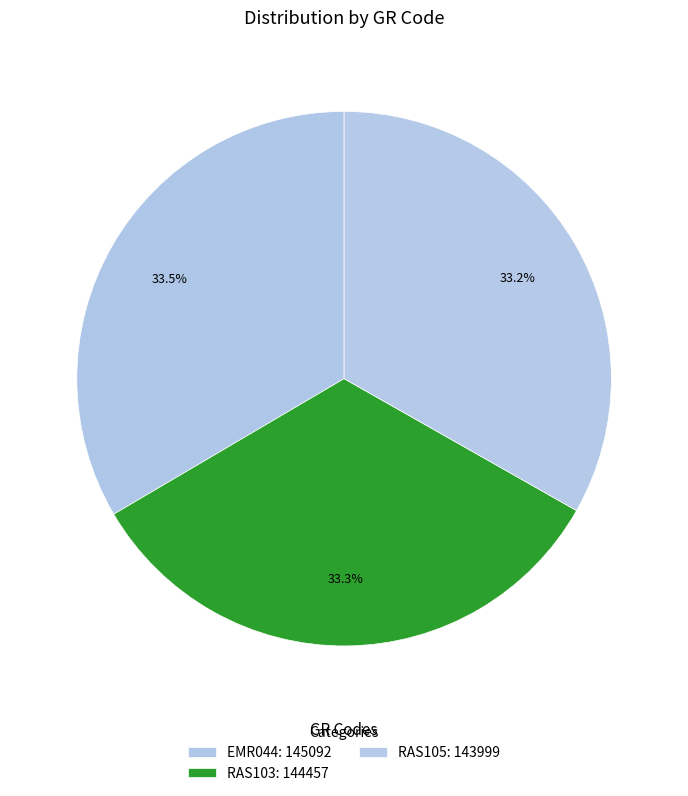

Is EMR044 the majority of the pie?

No